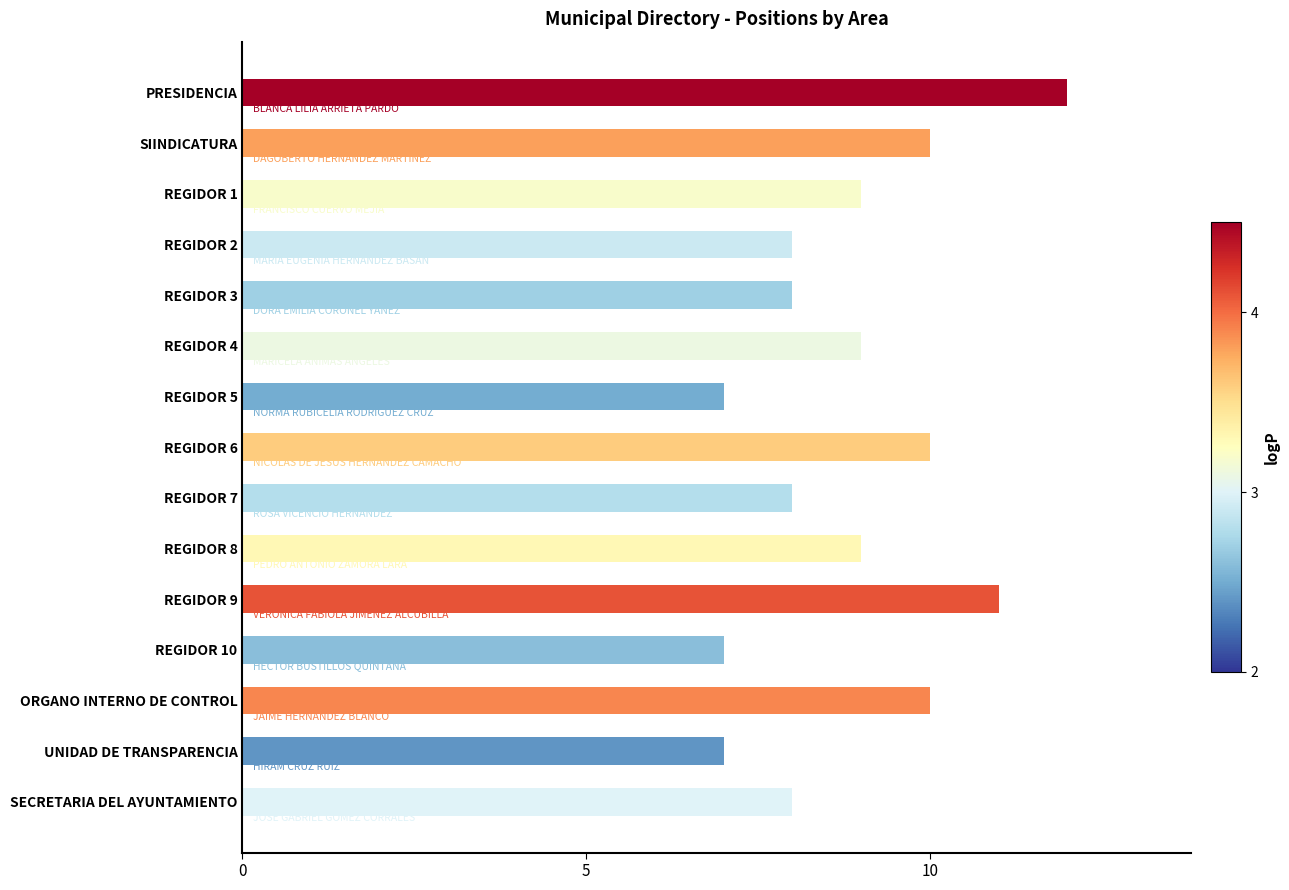

How many data points does each series have?

15